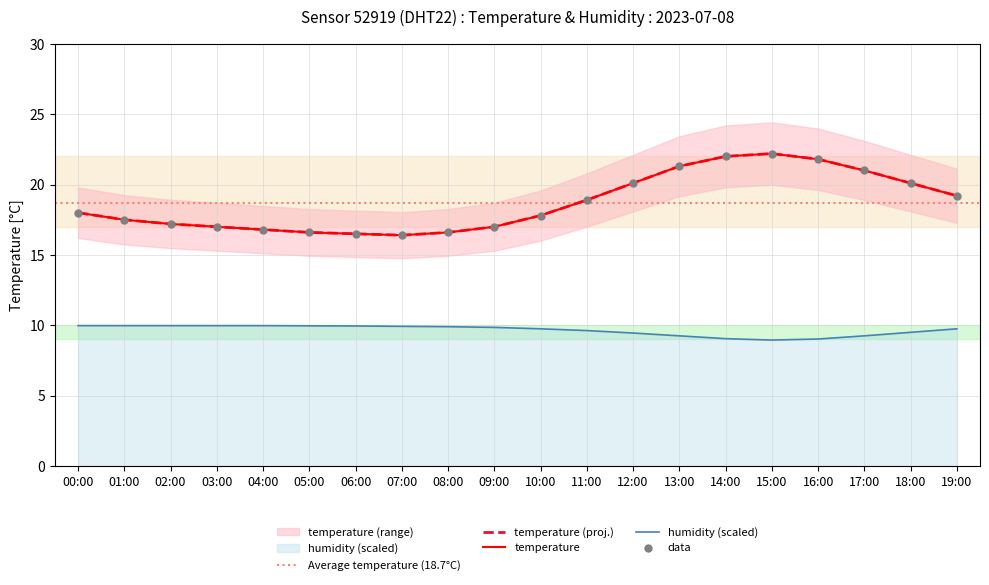

Which series contains the lowest Y value?

humidity